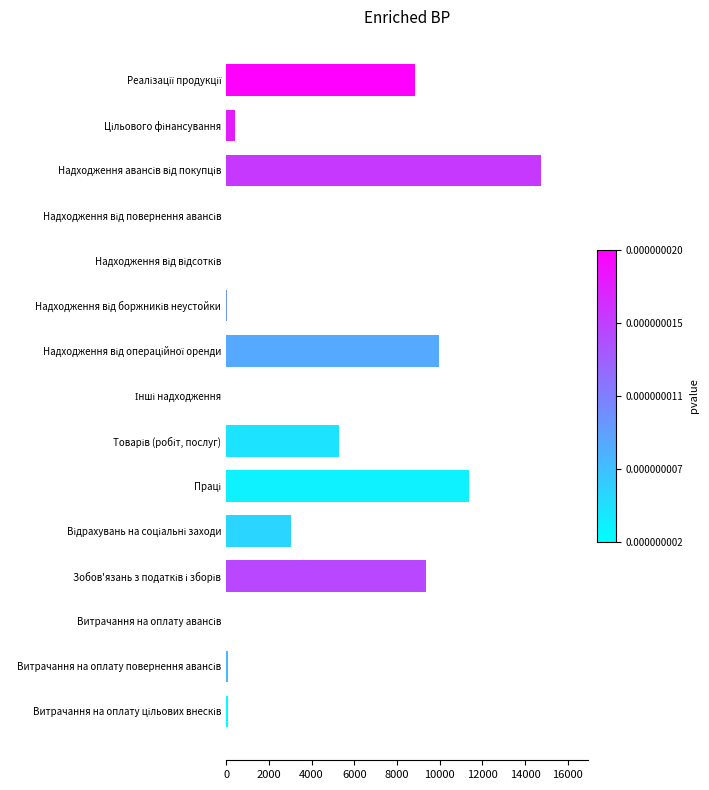

What is the greatest value displayed?

14725